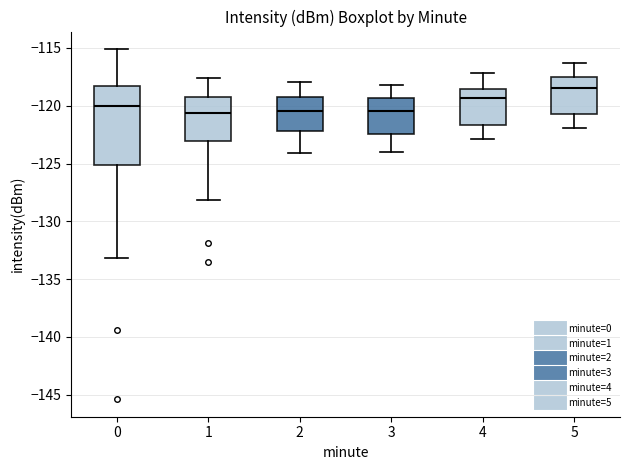

Comparing the boxes themselves (not the whiskers), which one is the tallest?

0